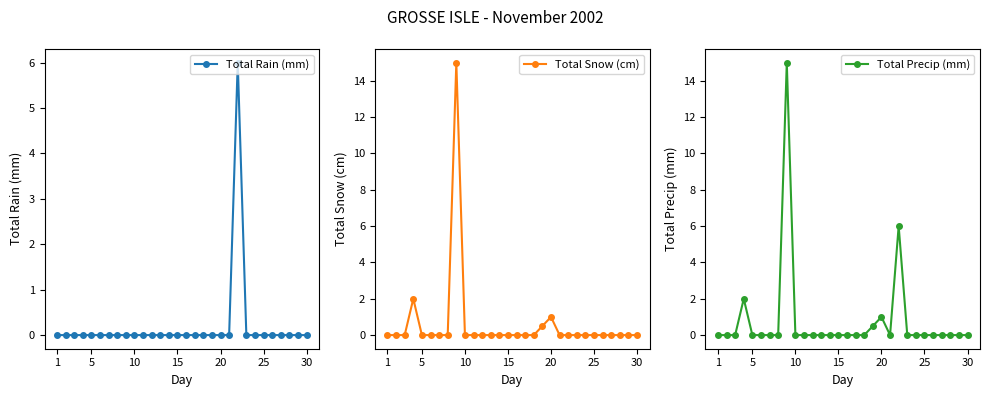

What is the maximum value for Total Precip (mm)?

15.0